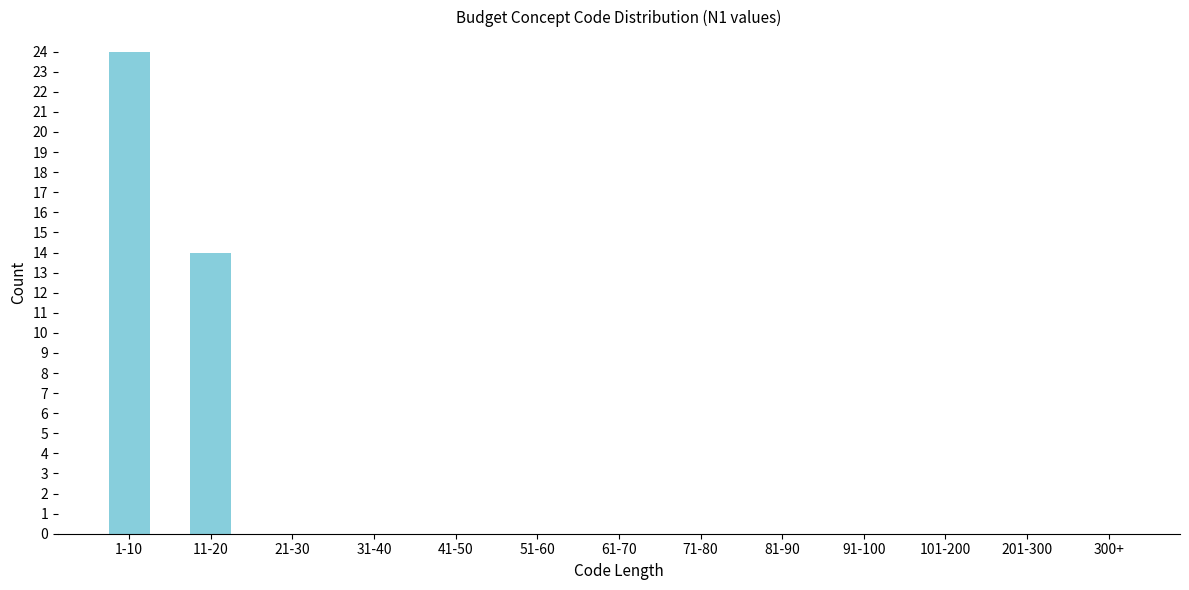

Reading left to right, extract all data points from this chart.

1-10=24	11-20=14	21-30=0	31-40=0	41-50=0	51-60=0	61-70=0	71-80=0	81-90=0	91-100=0	101-200=0	201-300=0	300+=0